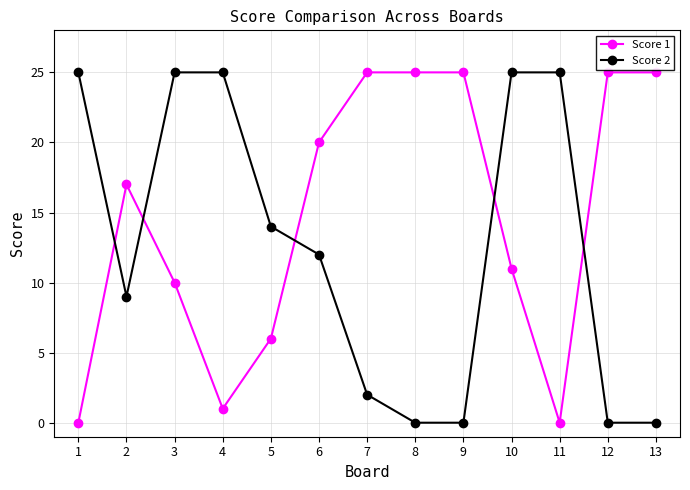

What is the sum of the Score 1 values at 13 and 11?

25